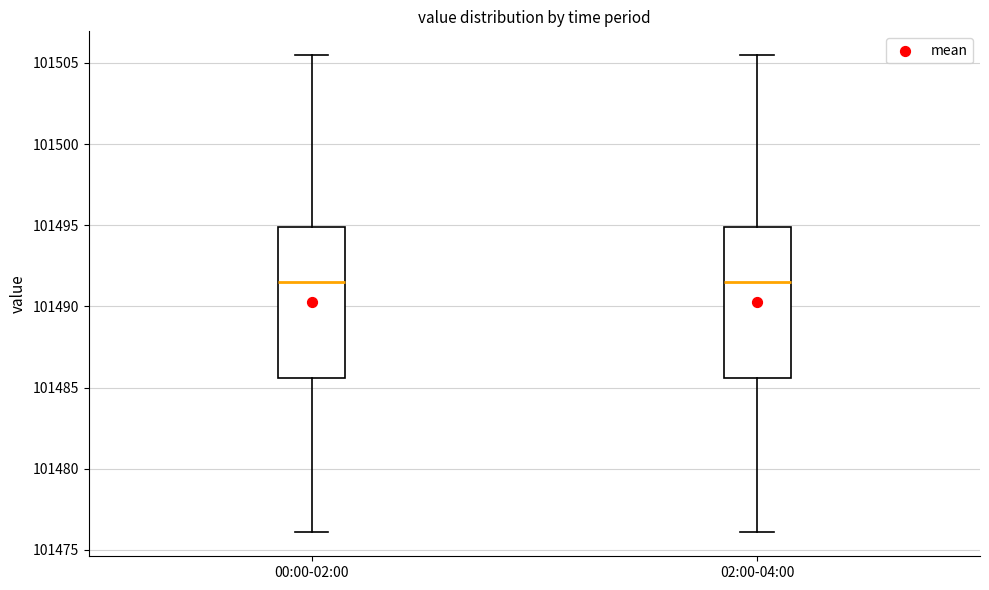

Reading left to right, read every box against the y-axis: the position of its median line, the range the box covers, and the ends of its whiskers. The values are not printed on the chart, so give them approximately, as read against the axis.

00:00-02:00: median 101491.5, box 101485.5 to 101495.0, whiskers 101476.0 to 101505.5
02:00-04:00: median 101491.5, box 101485.5 to 101495.0, whiskers 101476.0 to 101505.5